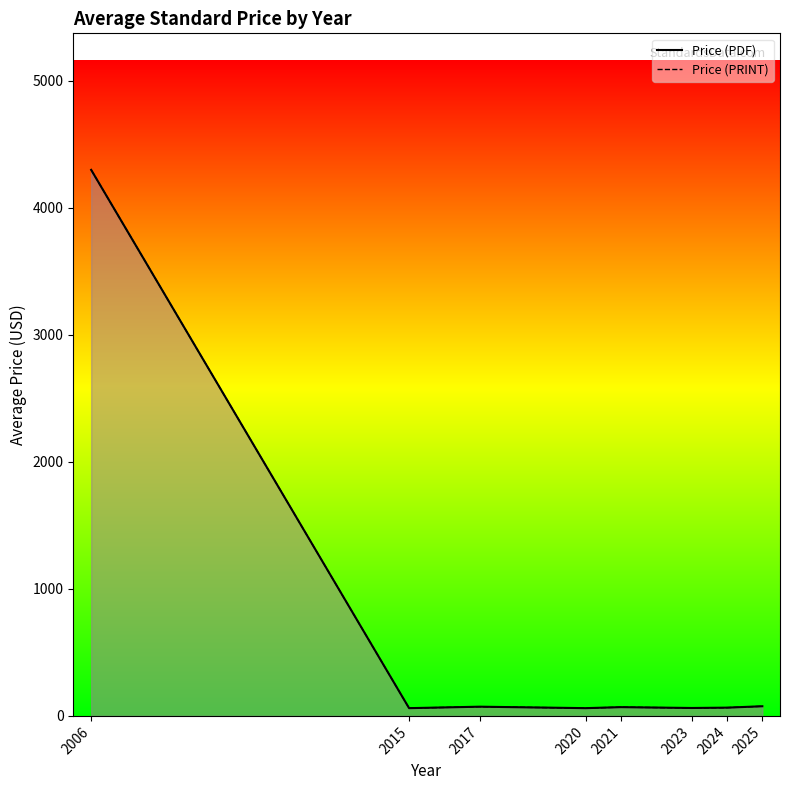

What value does the Price (PDF) series have at 2024?

65.0